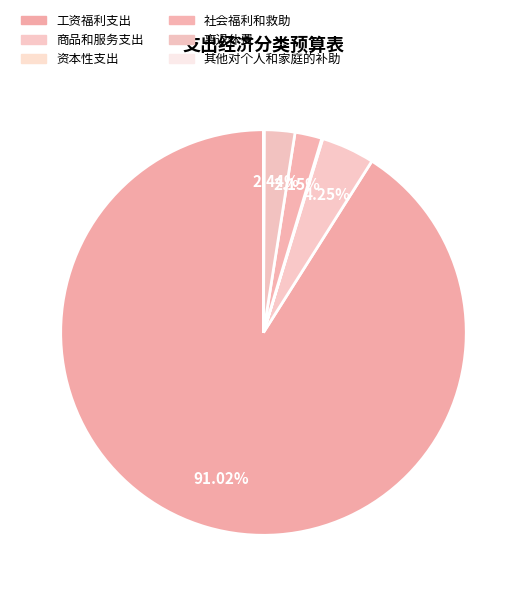

What is the change in value from 工资福利支出 to 社会福利和救助?

-1180.3